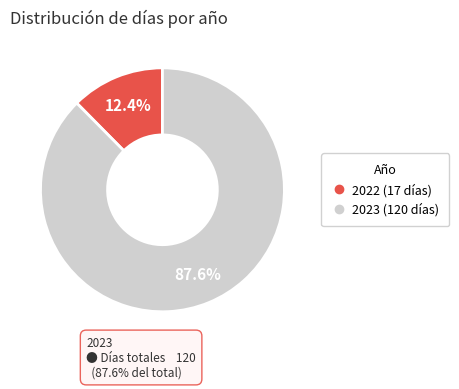

To the nearest percent, what is the combined percentage of 2023 and 2022?

100%